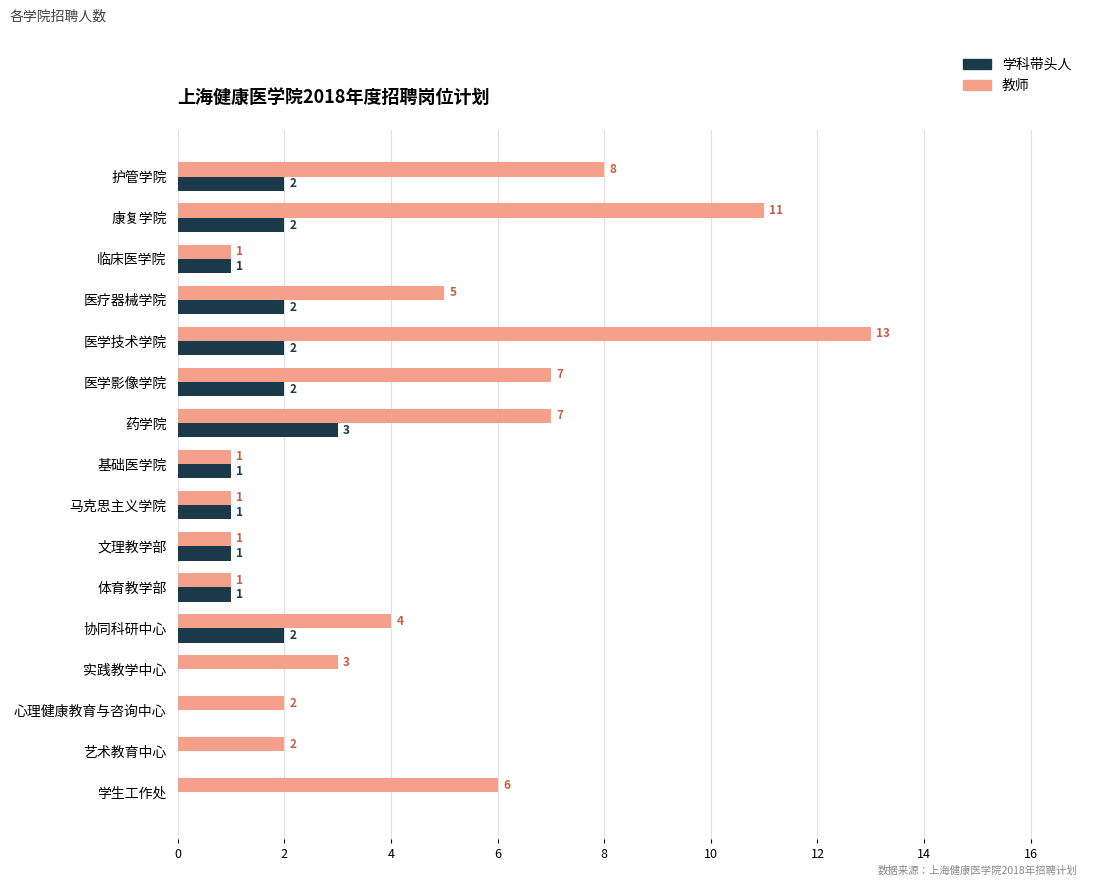

The 学科带头人 series shows 4 at 护管学院. True or false?

False